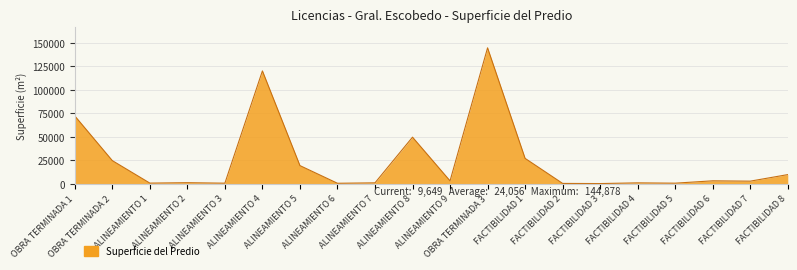

What is the maximum value shown in the chart?

144877.8